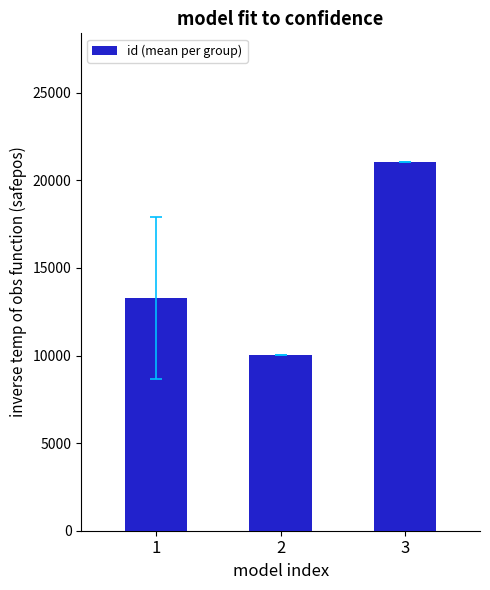

Reading left to right, transcribe all the data shown in this chart.

13305.3	10043.0	21030.0